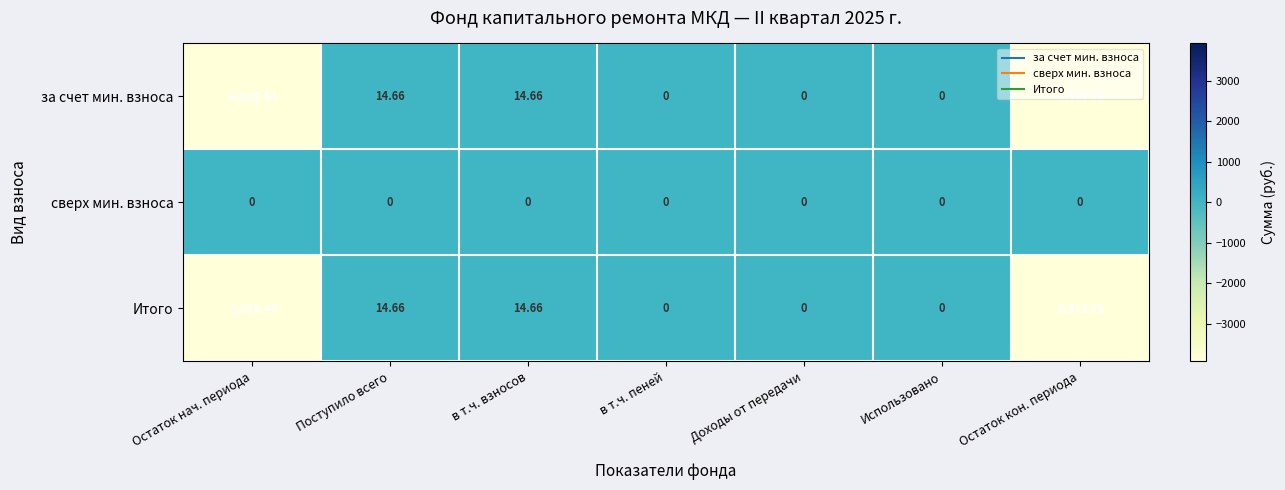

Is the value of сверх мин. взноса at в т.ч. взносов greater than the value of Итого at Поступило всего?

No